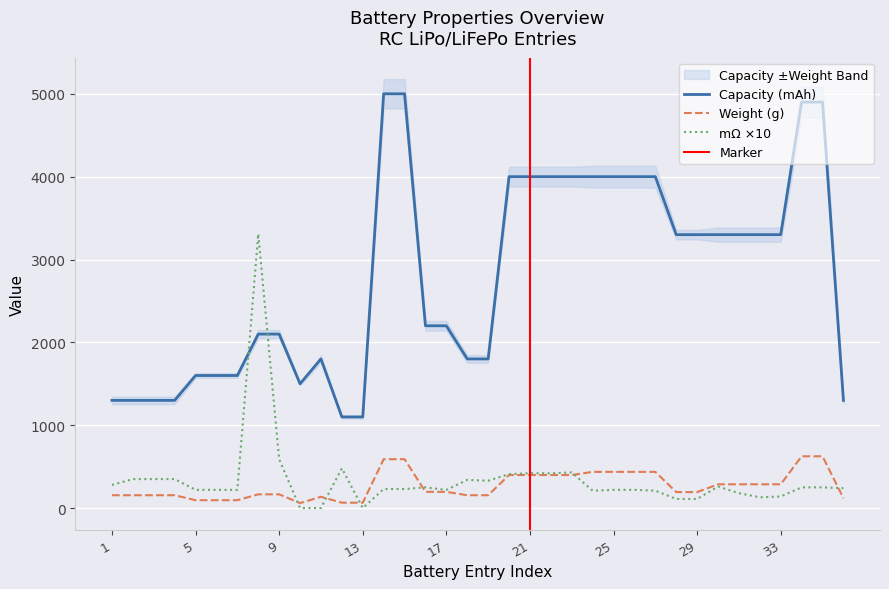

Which series has the largest range (max minus min)?

Capacity